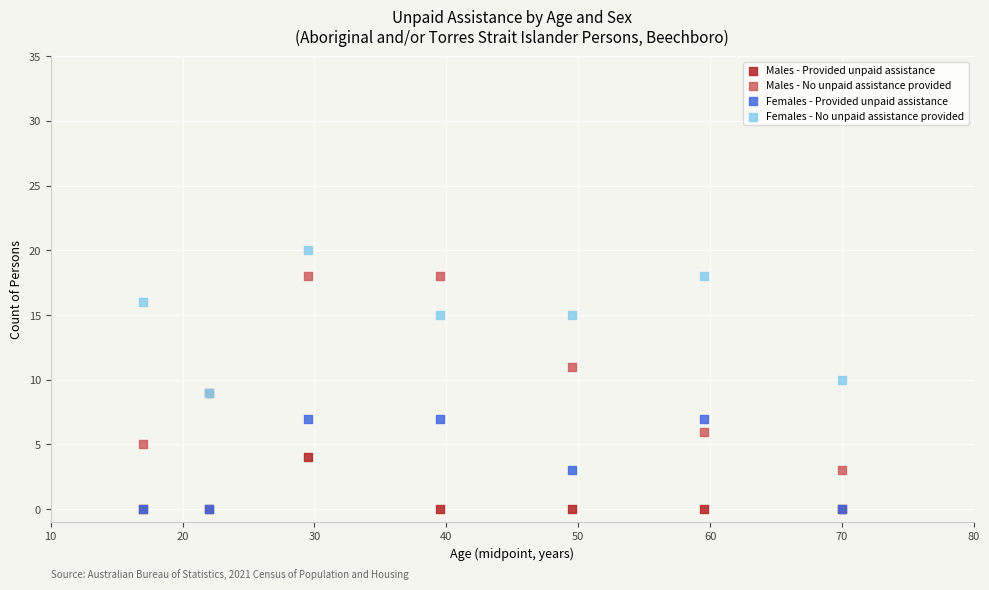

Which series has the widest spread of Y values?

Males - No unpaid assistance provided